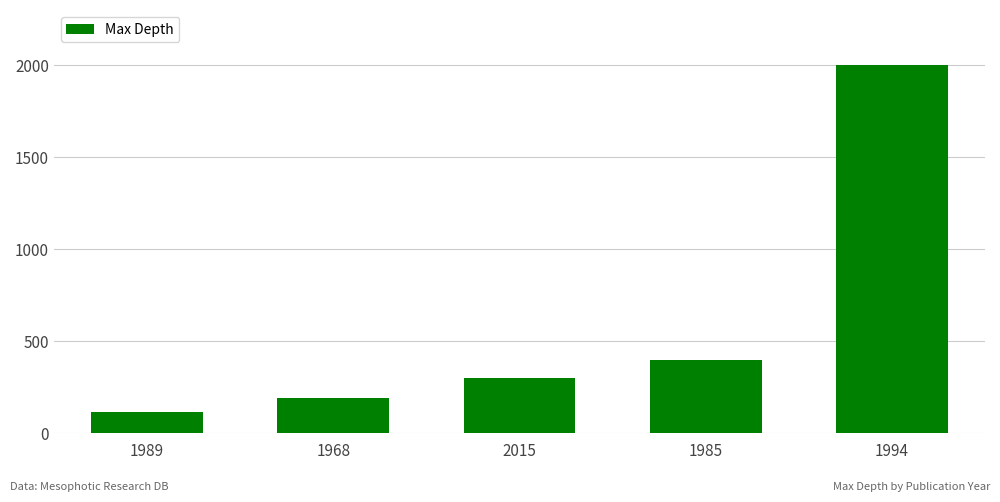

What value does the data have at 1989?

117